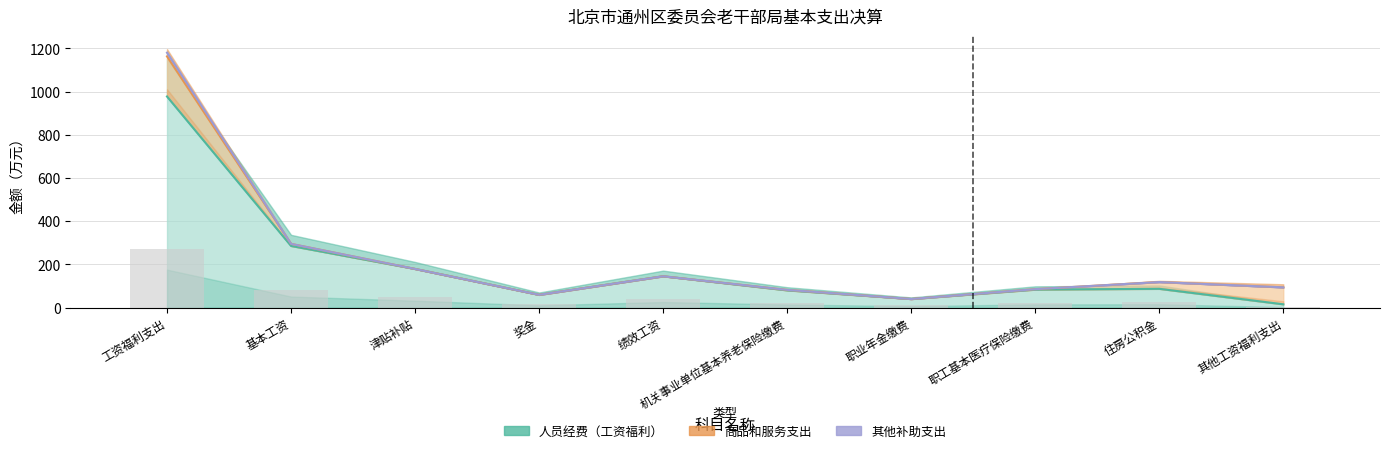

How many data points does each series have?

10